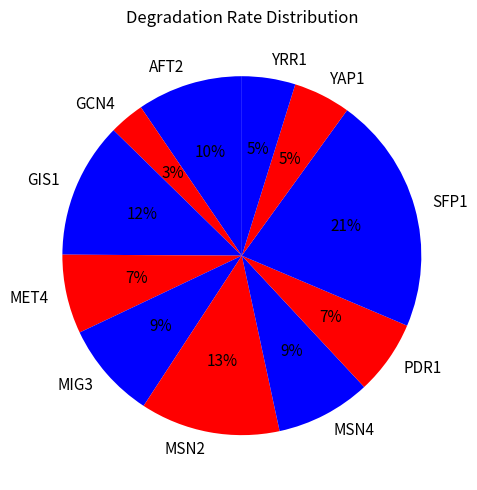

Is it true that YAP1 is 10% of the pie?

False